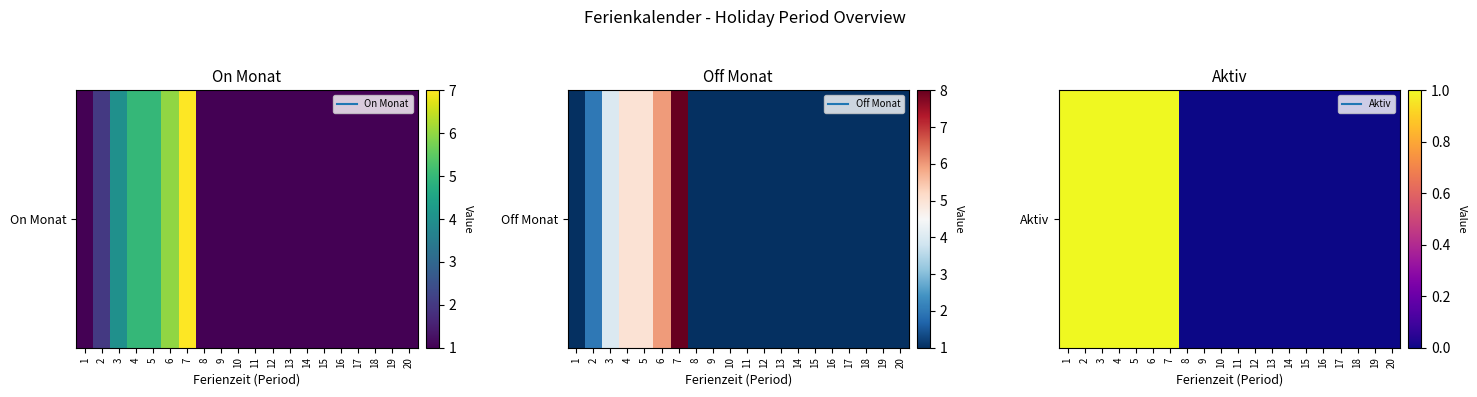

What is the greatest value displayed?

1